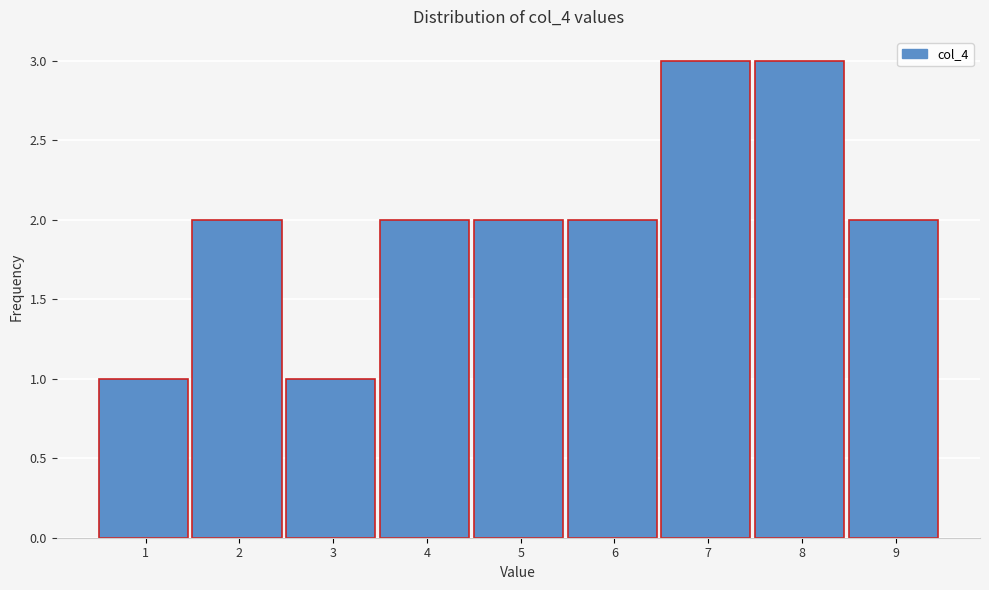

Reading left to right, list every bar in this chart as the range it spans on the x-axis followed by its height. The values are not printed on the chart, so give them approximately, as read against the axis.

0.5 to 1.5: 1
1.5 to 2.5: 2
2.5 to 3.5: 1
3.5 to 4.5: 2
4.5 to 5.5: 2
5.5 to 6.5: 2
6.5 to 7.5: 3
7.5 to 8.5: 3
8.5 to 9.5: 2